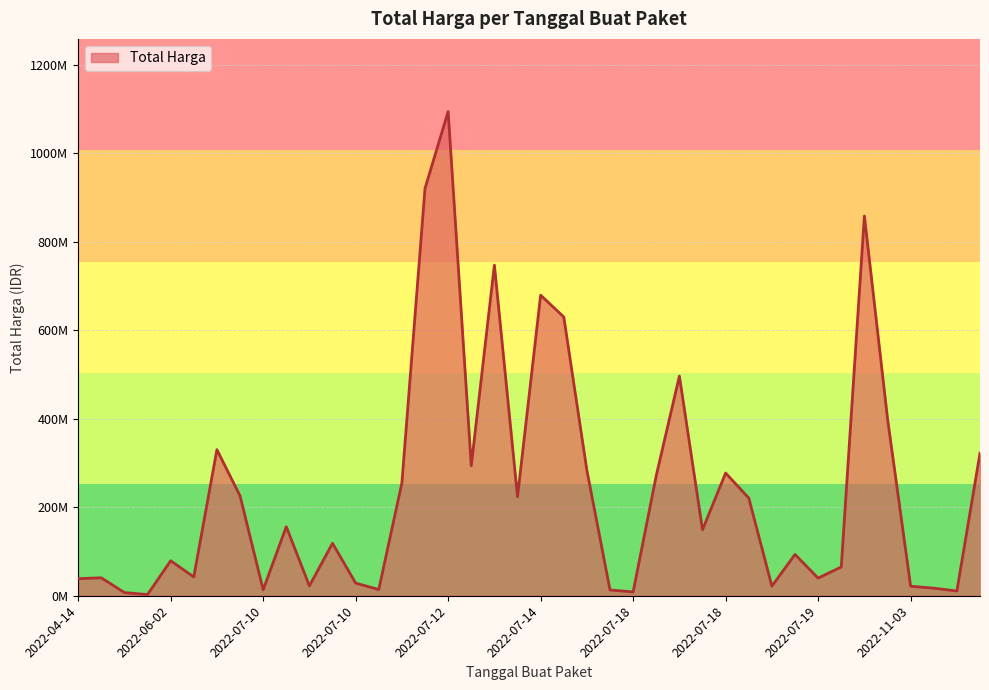

Does the chart display data point markers on the line(s)?

No